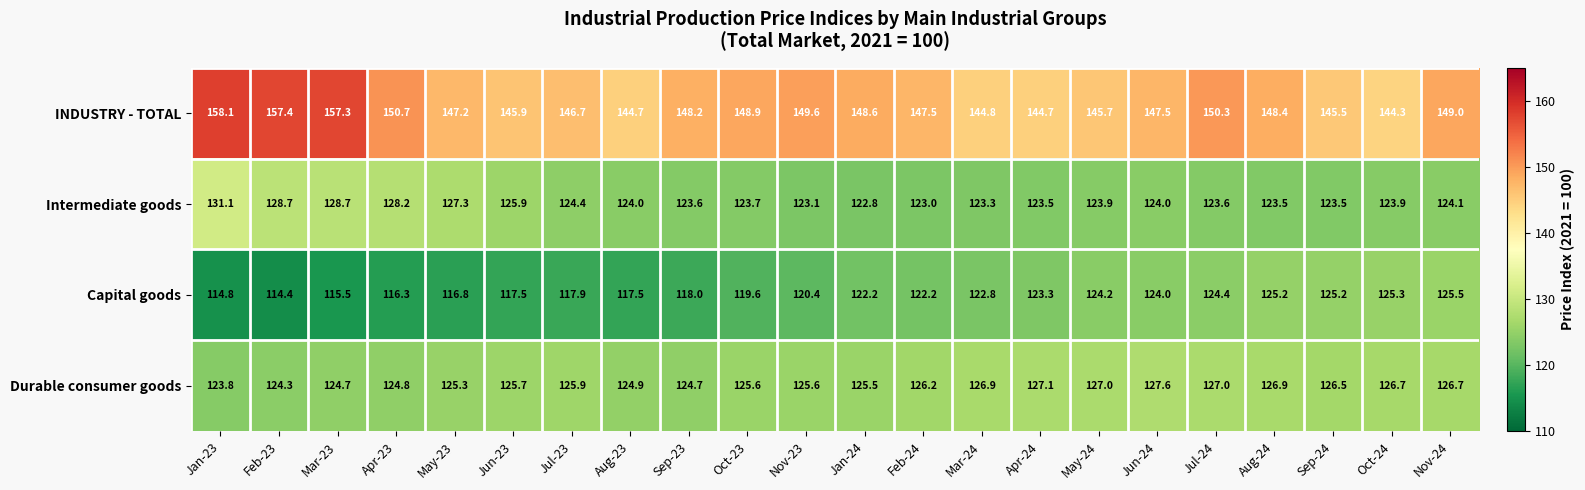

At how many categories does at least one series exceed 143?

22